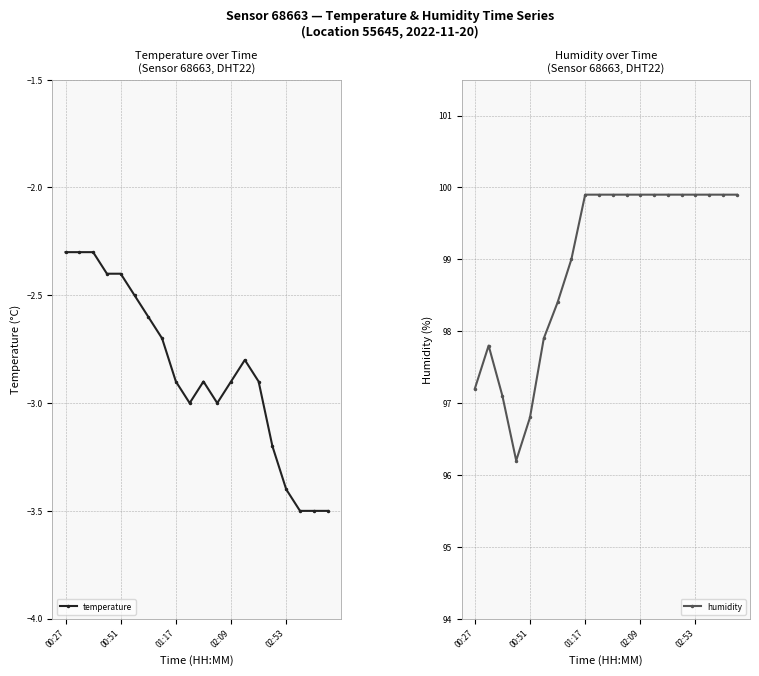

True or false: temperature and humidity cross at least once.

False